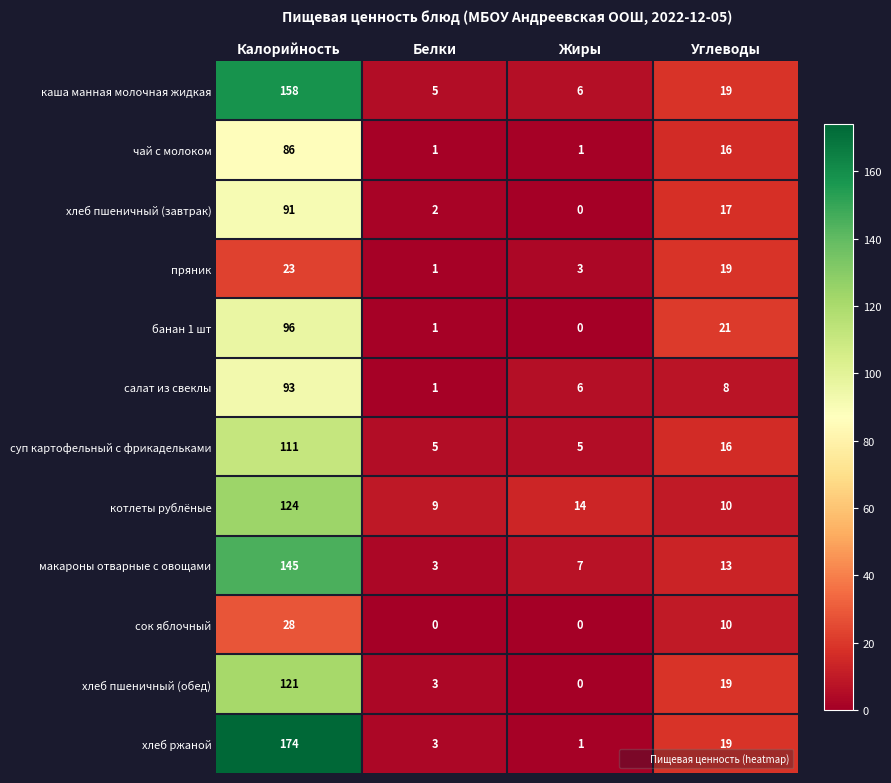

Which series has the largest total across all categories?

хлеб ржаной